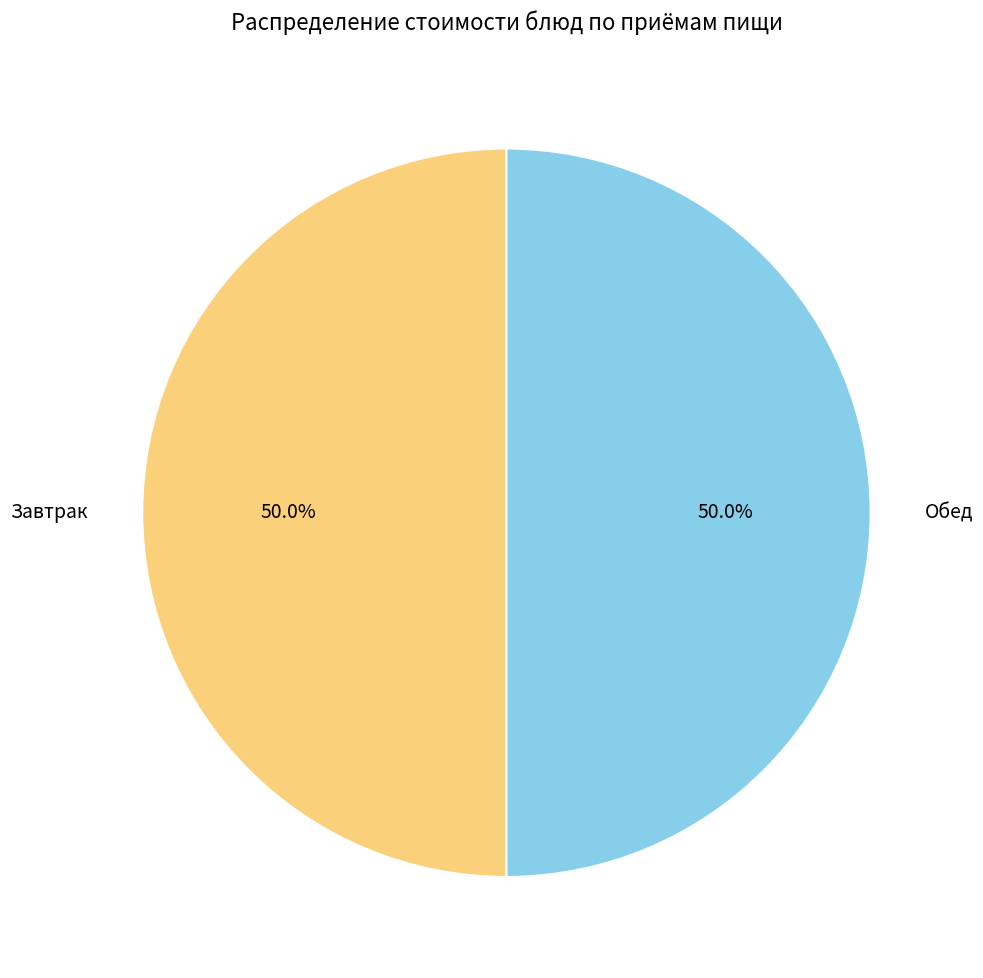

What percentage do Обед and Завтрак together represent?

100.0%